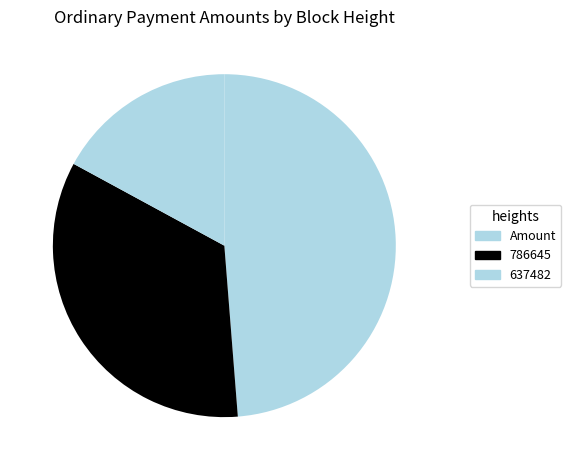

How many segments does this pie chart have?

3